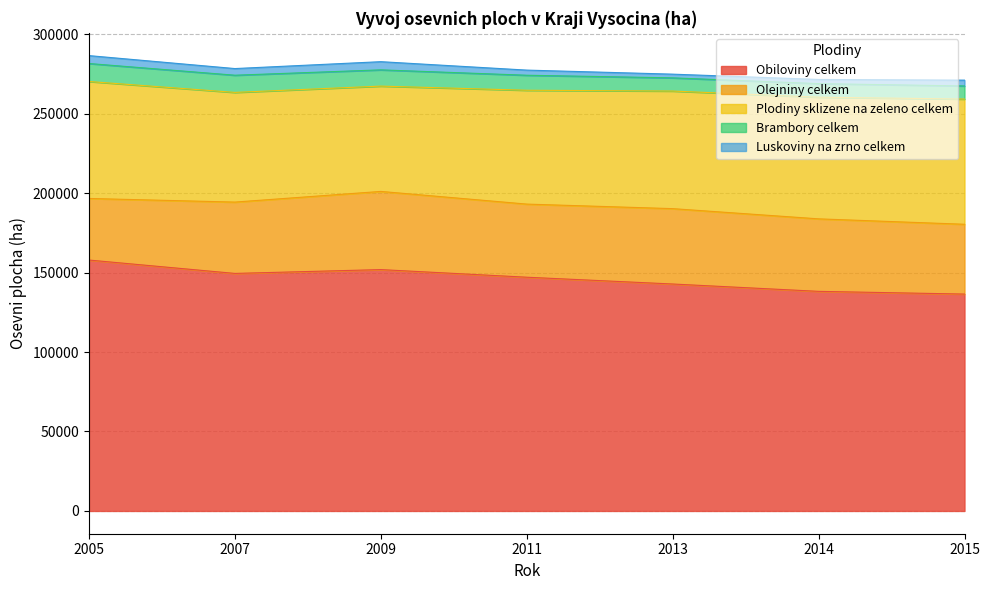

True or false: Luskoviny na zrno celkem has more than 0 interior local peaks.

True